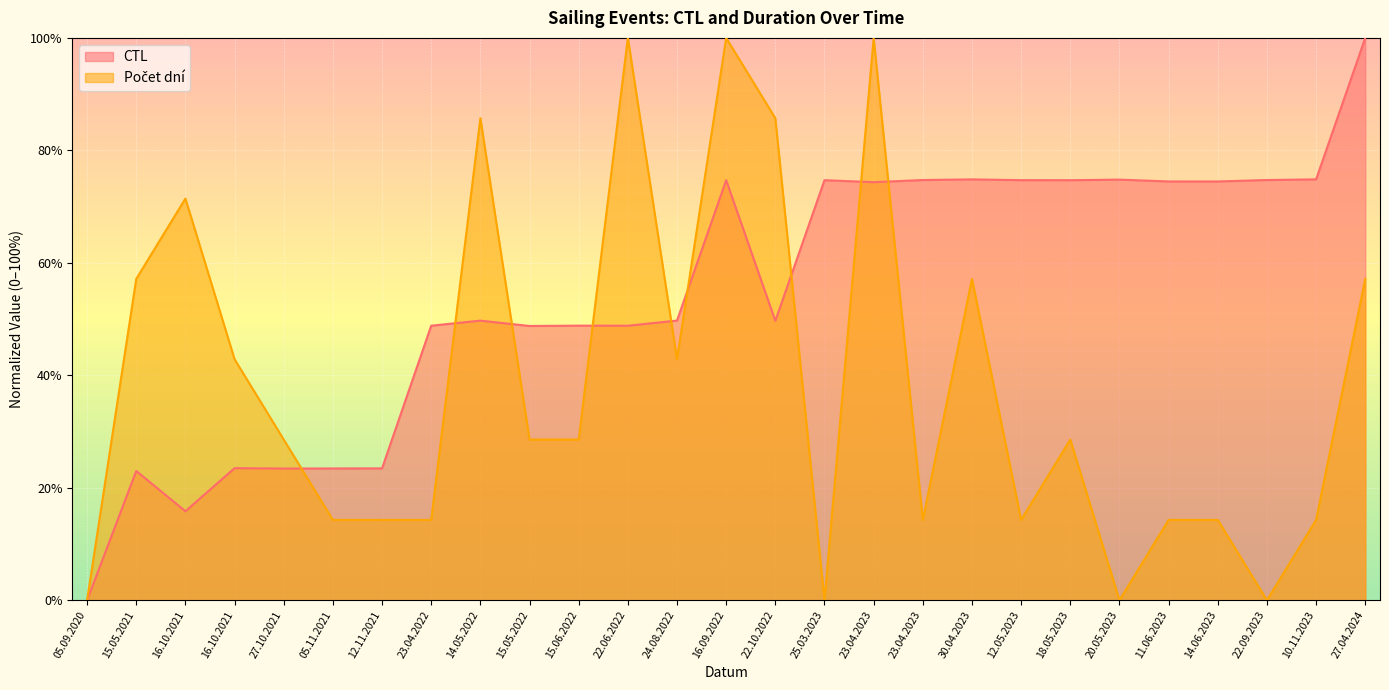

What is the label of the 1st point from the left?

05.09.2020